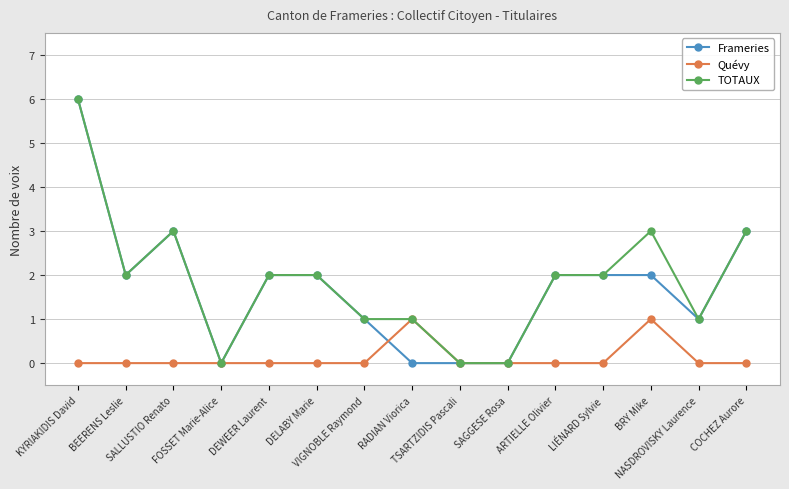

What is the value of the TOTAUX point at the 12th from the left?

2